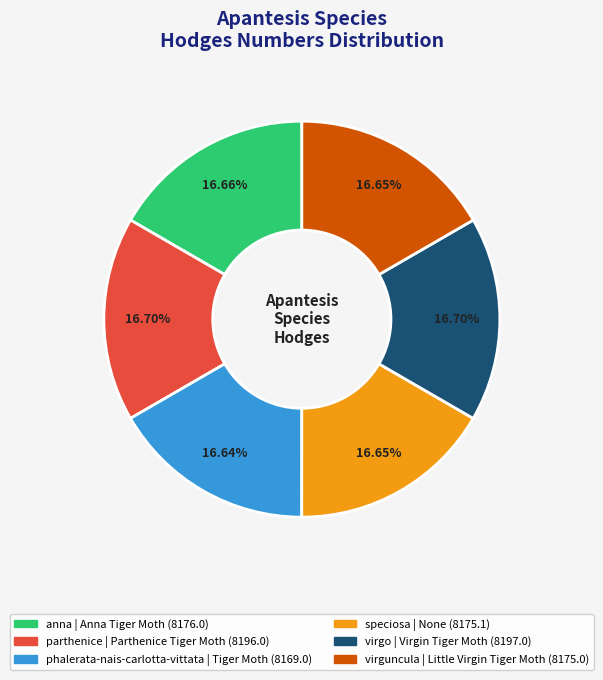

Approximately how many times larger is the value at anna compared to parthenice?

1.0